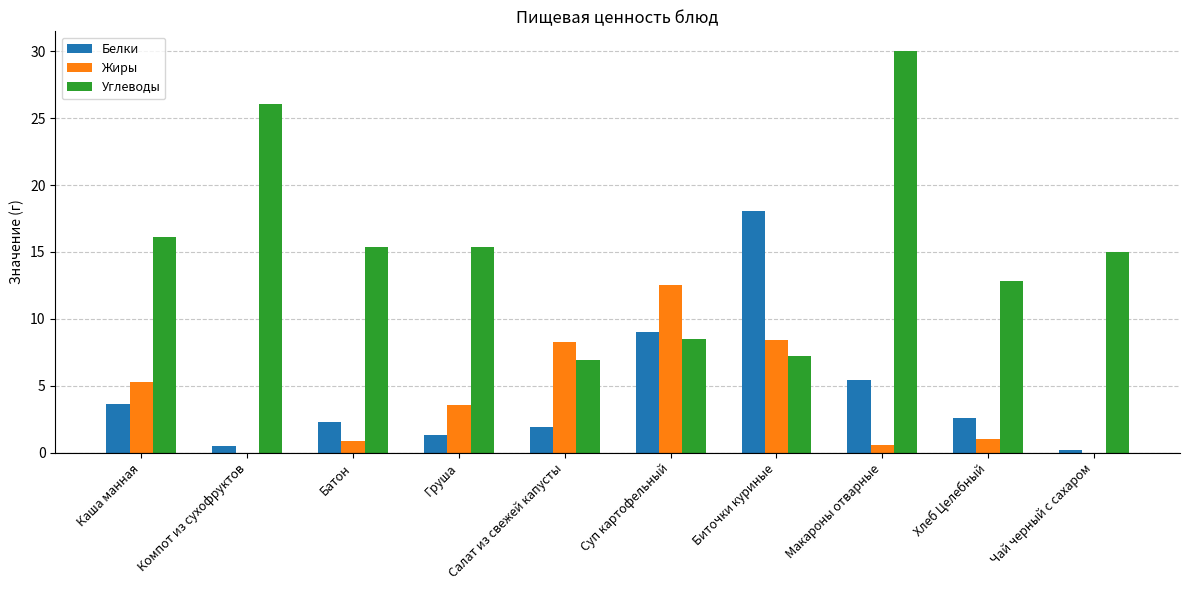

How many values in the Жиры series exceed 3?

5